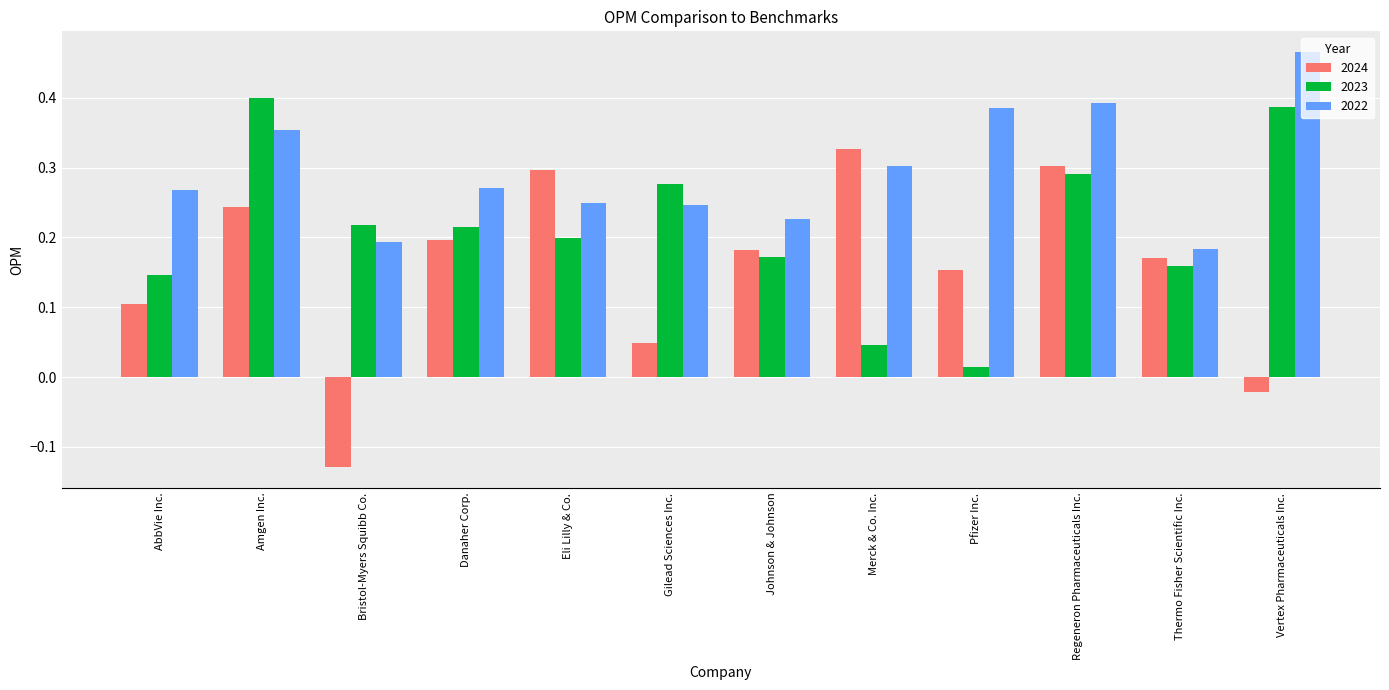

At which label is 2024 closest to 0?

Vertex Pharmaceuticals Inc.